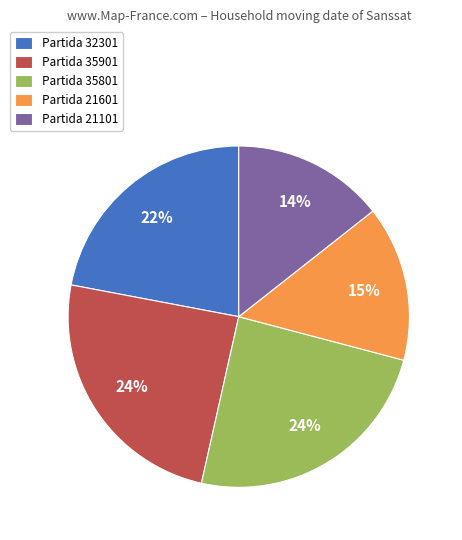

Between Partida 35901 and Partida 21101, which is larger?

Partida 35901